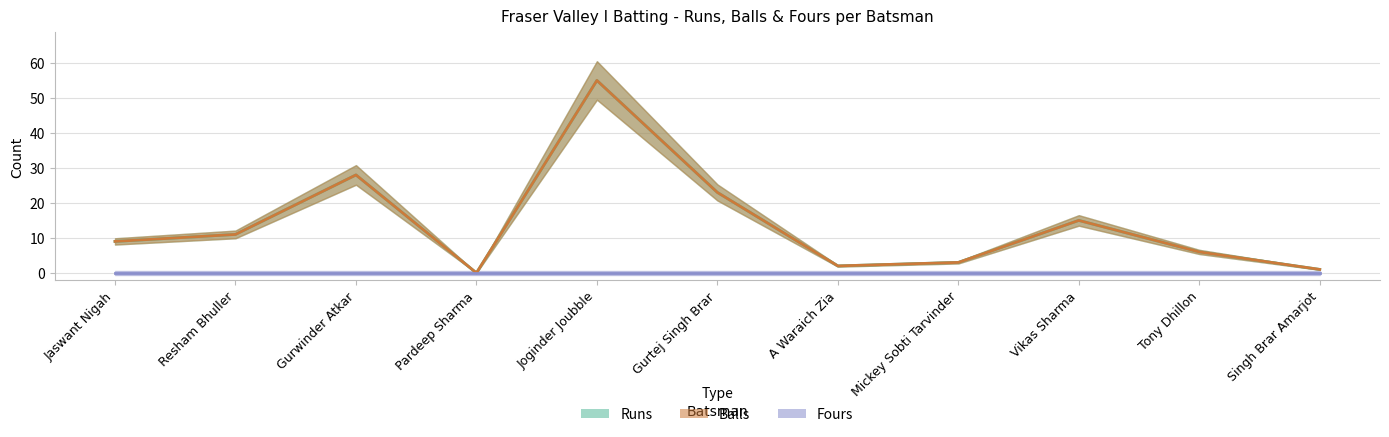

Which series has the largest range (max minus min)?

Runs